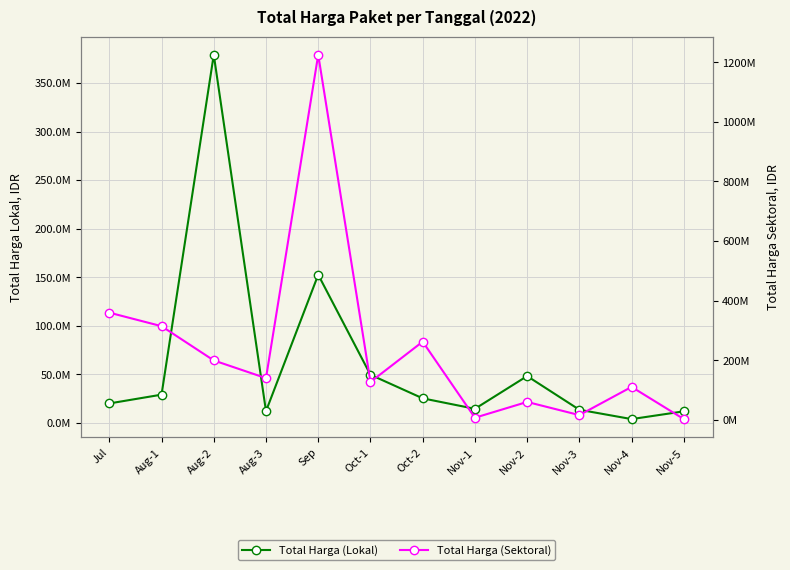

What is the difference between the maximum and second lowest values in the Total Harga (Lokal) series?

367275000